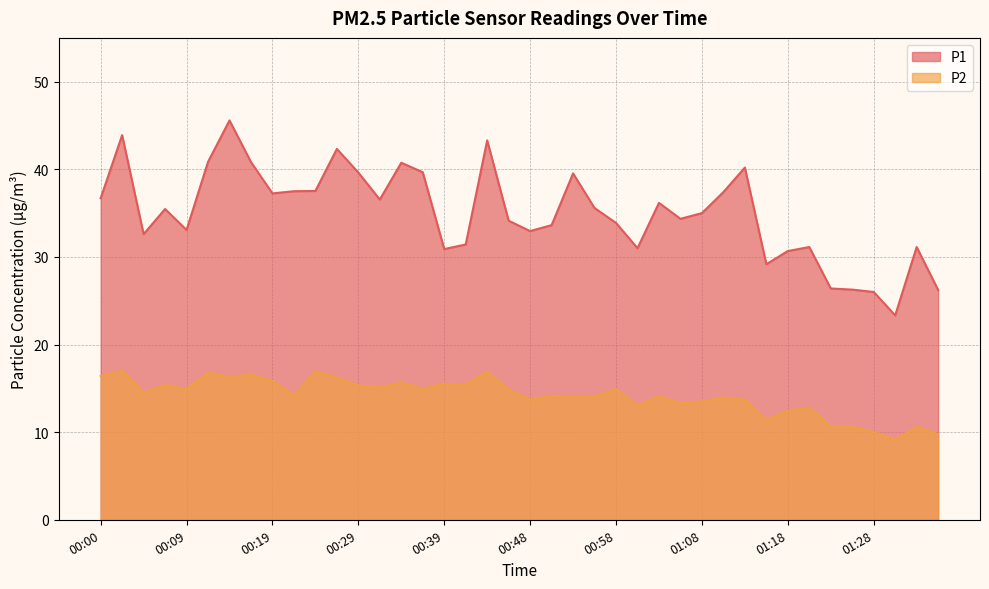

Which series changed the most between 01:03 and 01:33?

P1